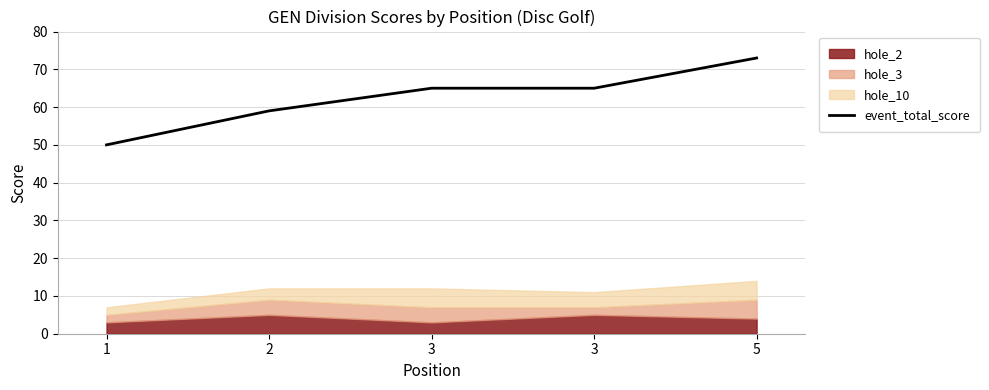

Where does the data first go above 65?

5